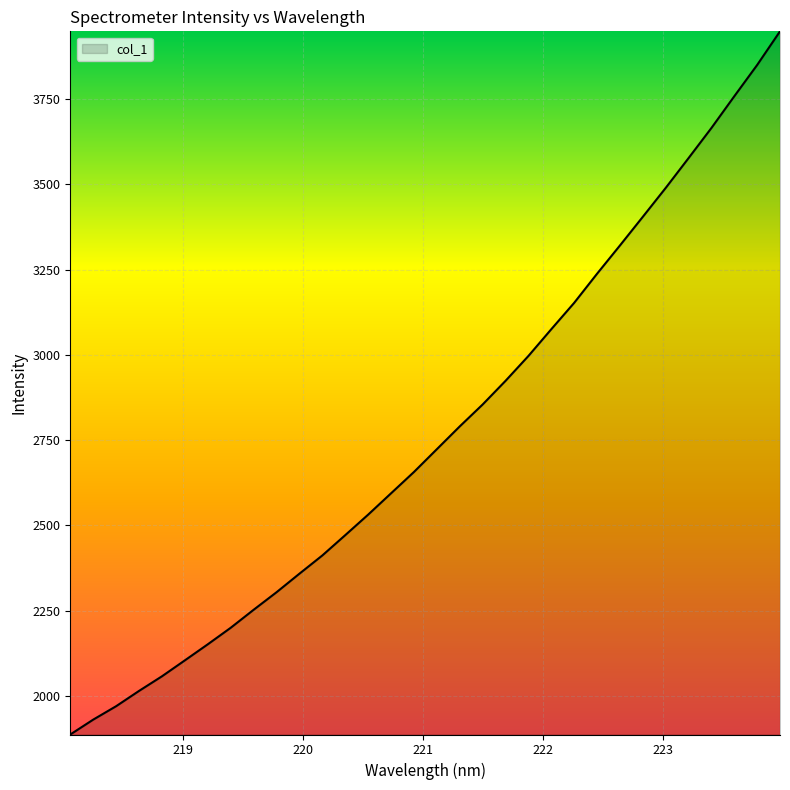

What is the minimum value shown in the chart?

1887.1